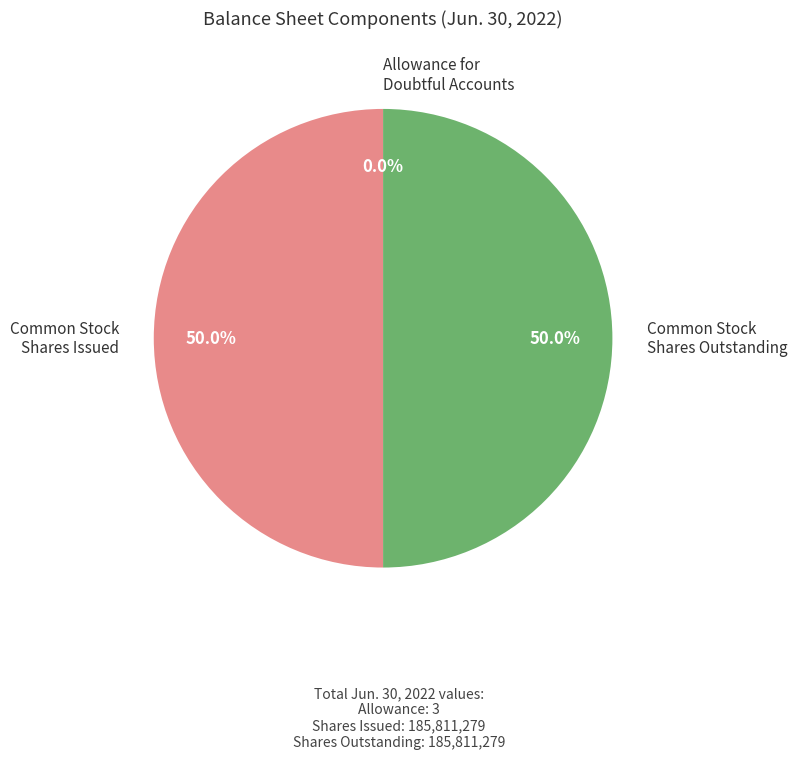

To the nearest percent, what percentage of the pie is Common stock, shares issued (in shares)?

50%